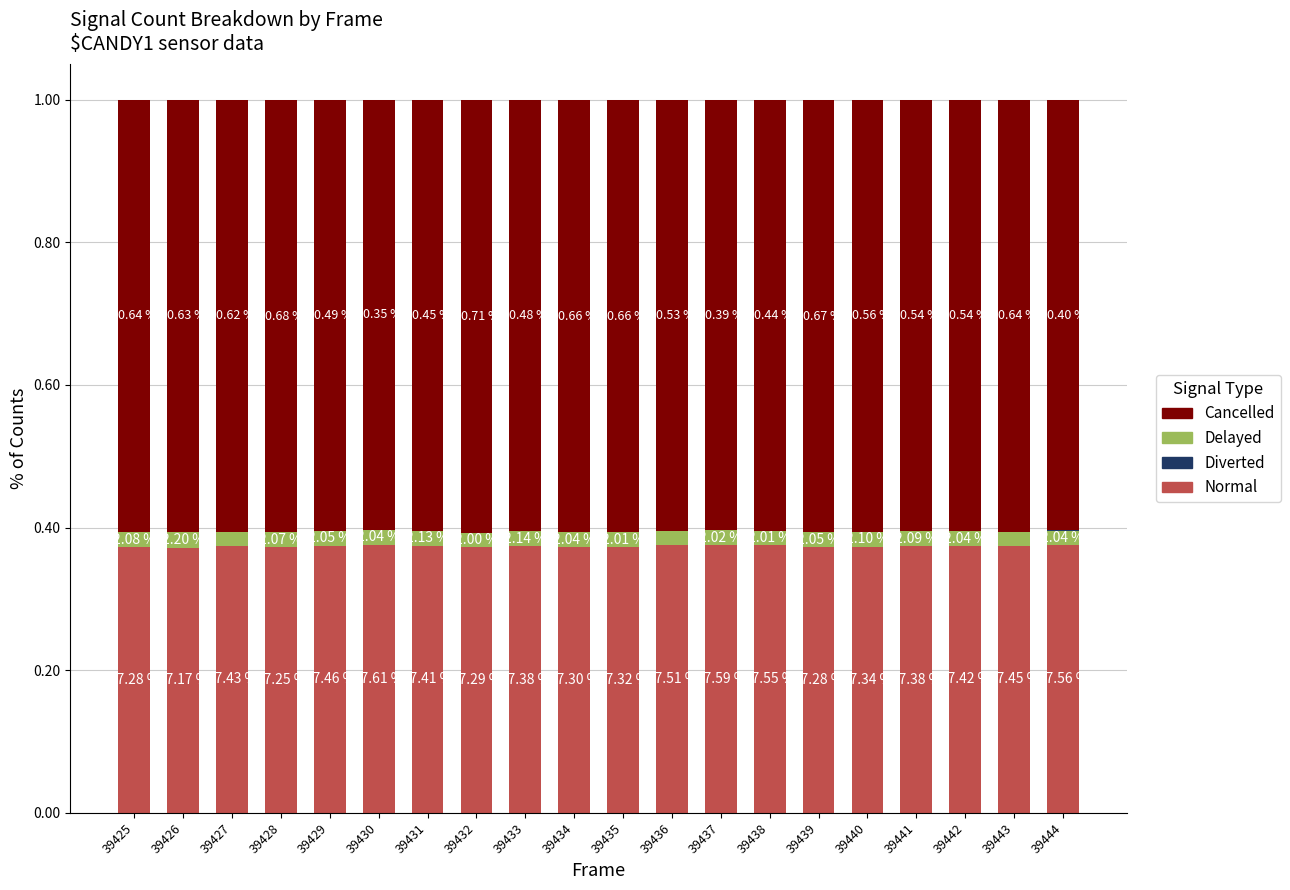

At which label does Cancelled reach its peak?

39432